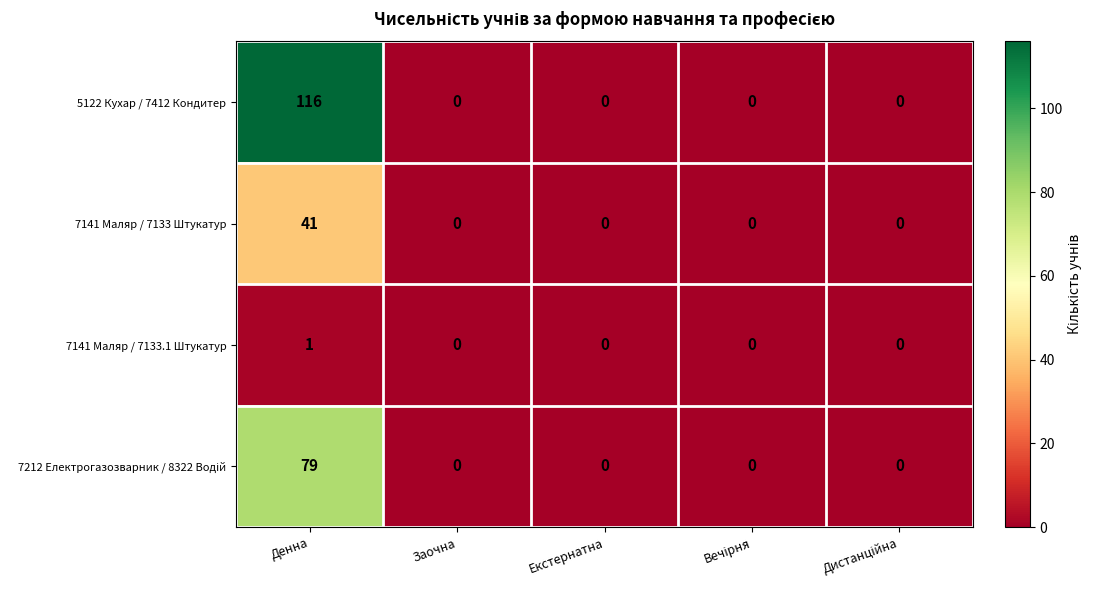

At which category is the sum across all series the highest?

Денна